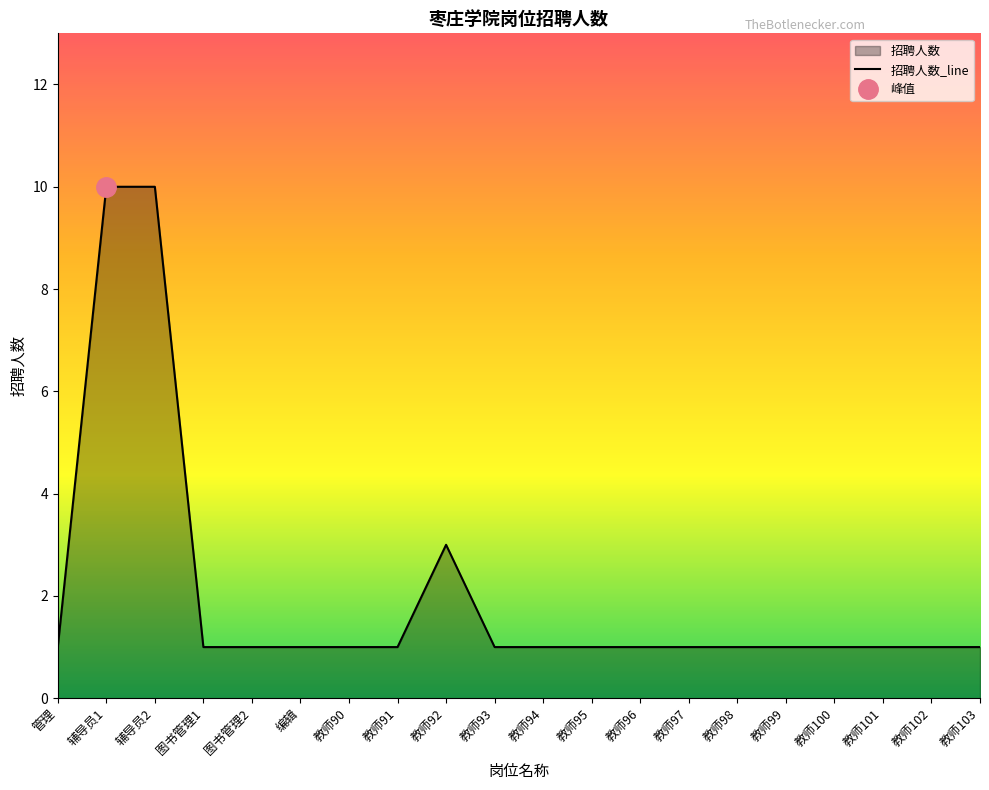

Between 教师95 and 教师102, which is larger?

教师95